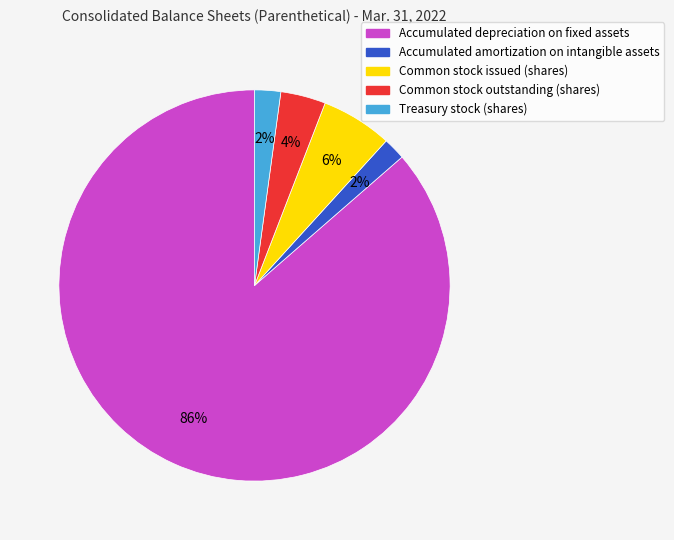

Which slice represents more than half of the pie?

Accumulated depreciation on fixed assets